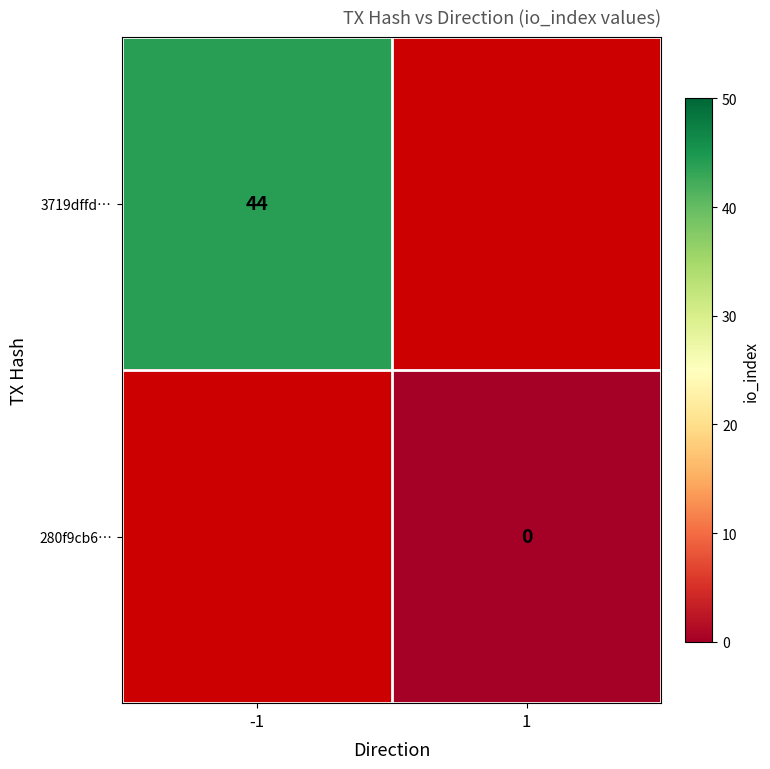

True or false: 3719dffd… has a value of 44 at -1.

True